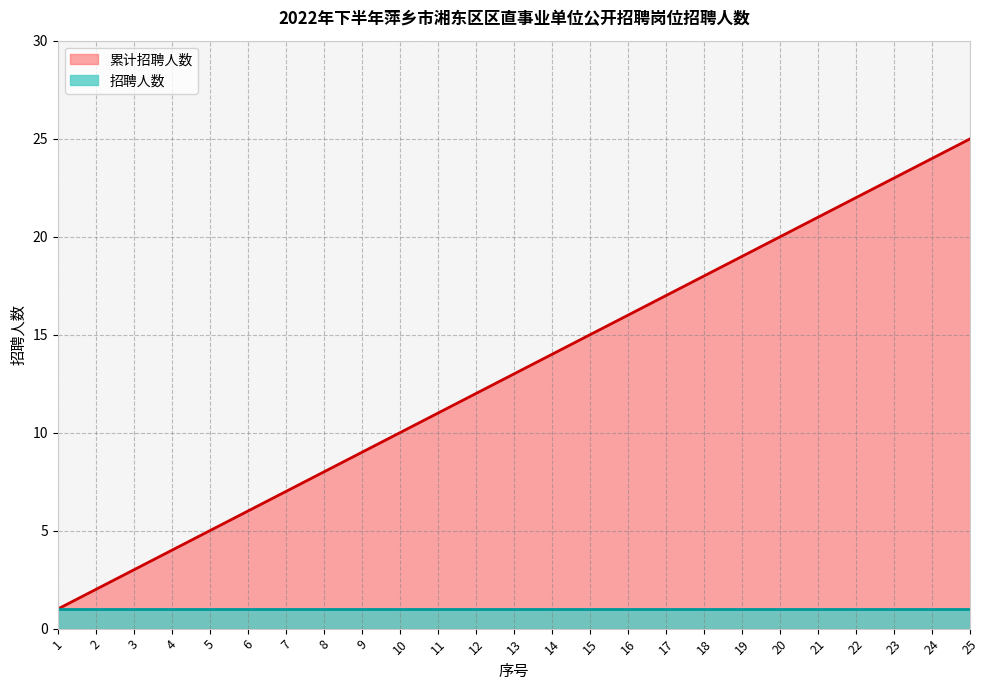

At which label is the value closest to 13?

13